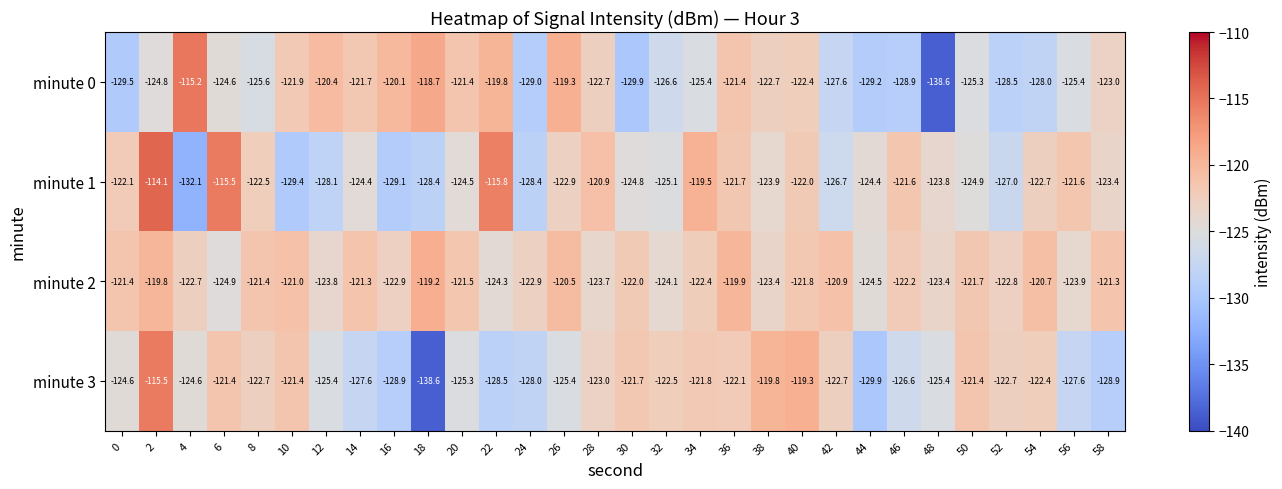

List the series in order of their peak value, lowest first.

minute 2, minute 3, minute 0, minute 1